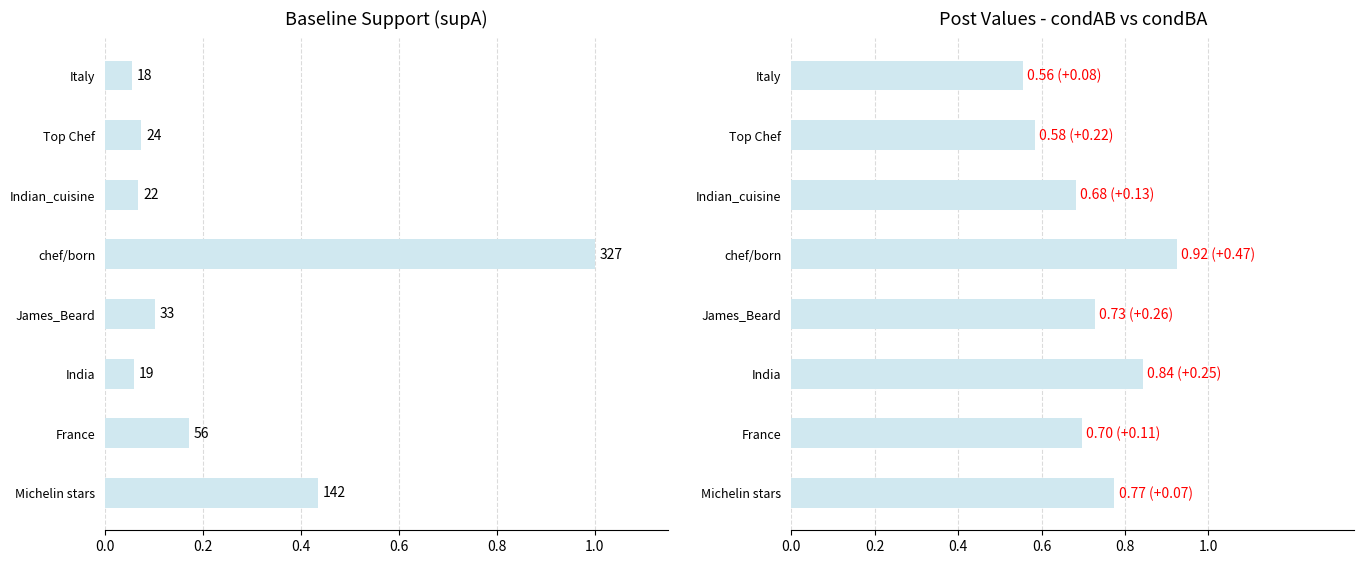

List the series in order of their overall mean, highest first.

condAB, supA_norm